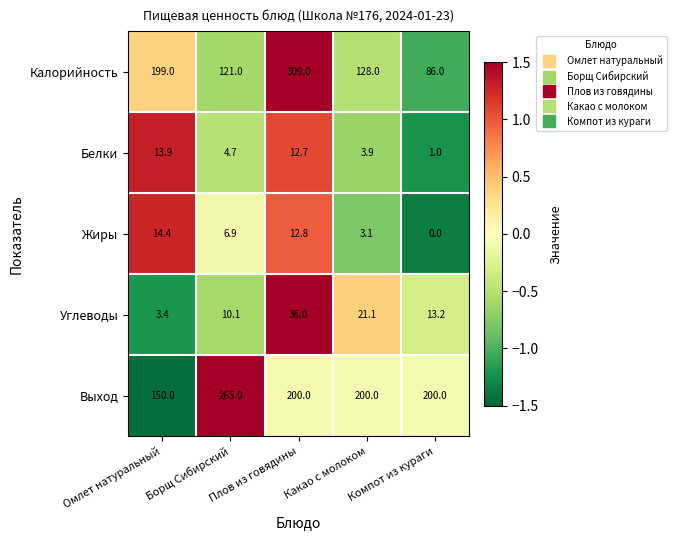

What is the approximate value of Углеводы at Какао с молоком?

21.1